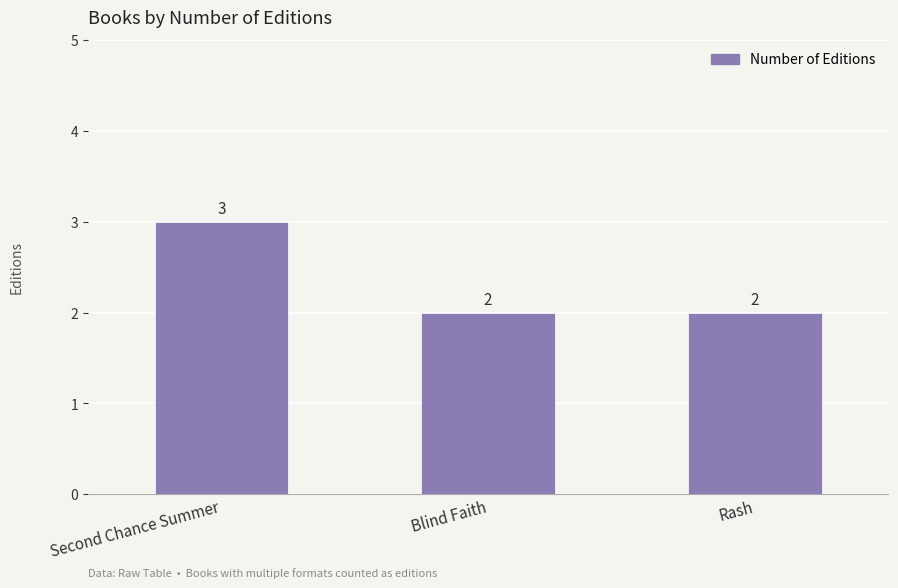

Does the chart contain stacked bars?

No